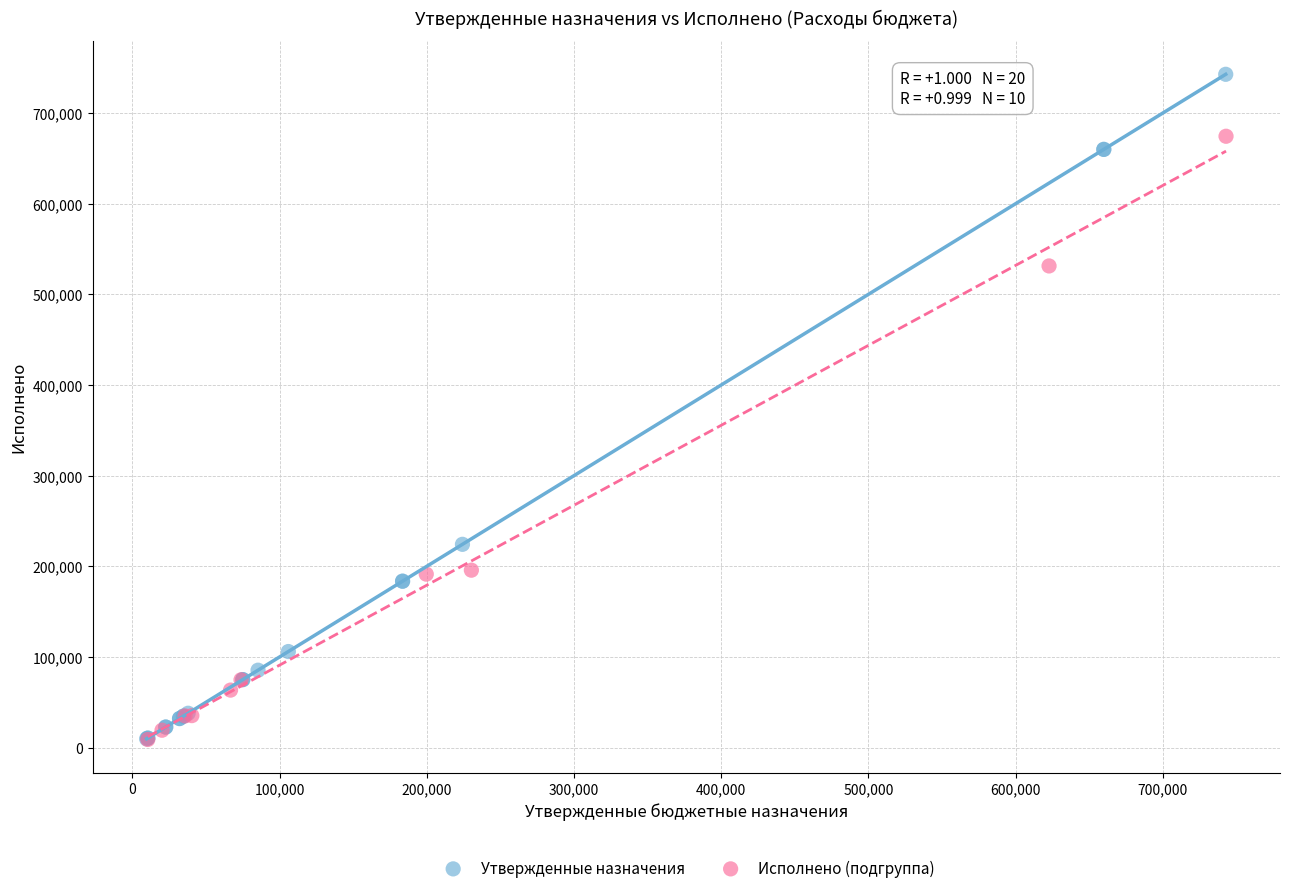

Which series has the widest spread of Y values?

Утвержденные назначения